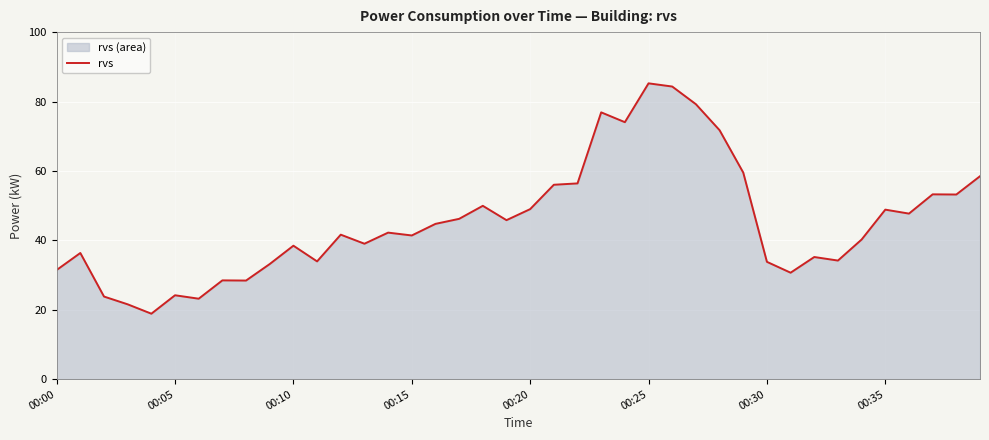

Reading right to left, extract all data points from this chart.

58.5	53.2	53.3	47.7	48.9	40.2	34.2	35.2	30.7	33.8	59.5	71.7	79.2	84.3	85.2	74.0	76.9	56.4	56.0	49.0	45.8	50.0	46.2	44.8	41.4	42.2	39.0	41.6	33.9	38.5	33.2	28.4	28.5	23.2	24.2	18.9	21.6	23.8	36.4	31.5